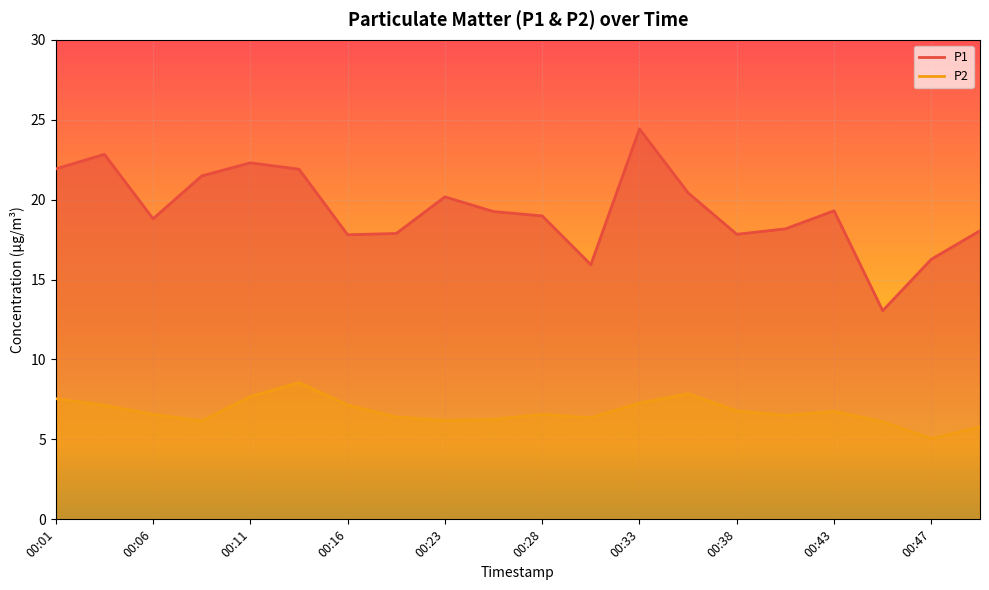

True or false: P2 and P1 cross at least once.

False